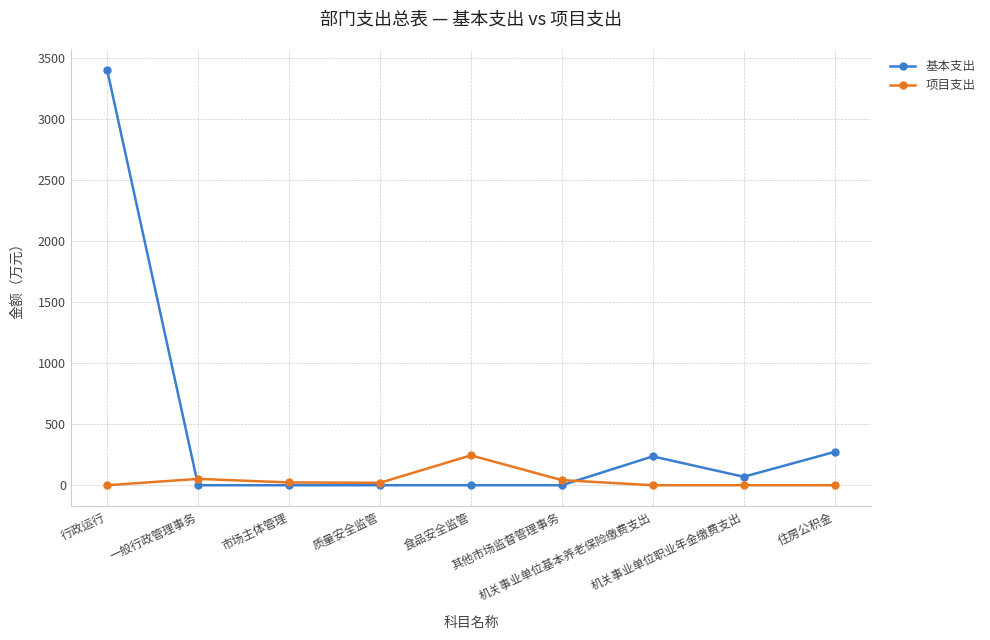

Which series ends up on top after the final intersection of 基本支出 and 项目支出?

基本支出